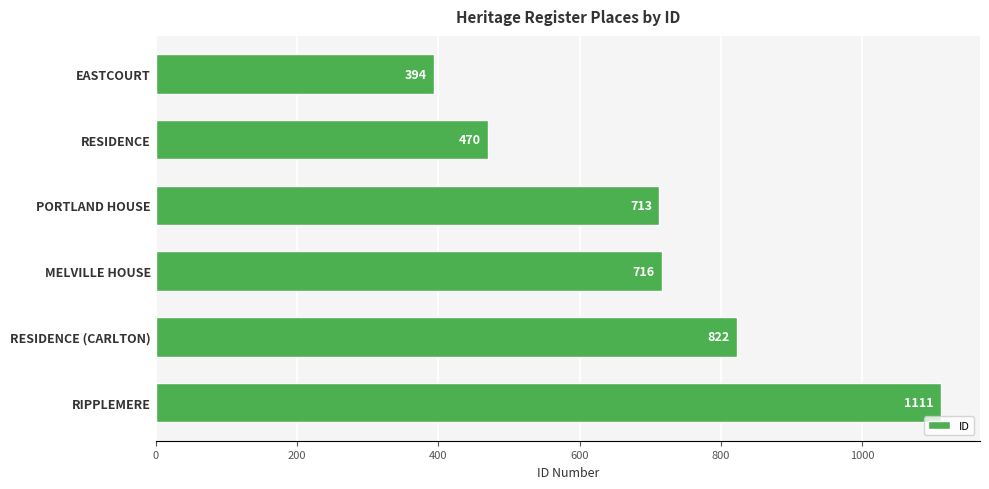

Which category has the highest value across all series?

RIPPLEMERE